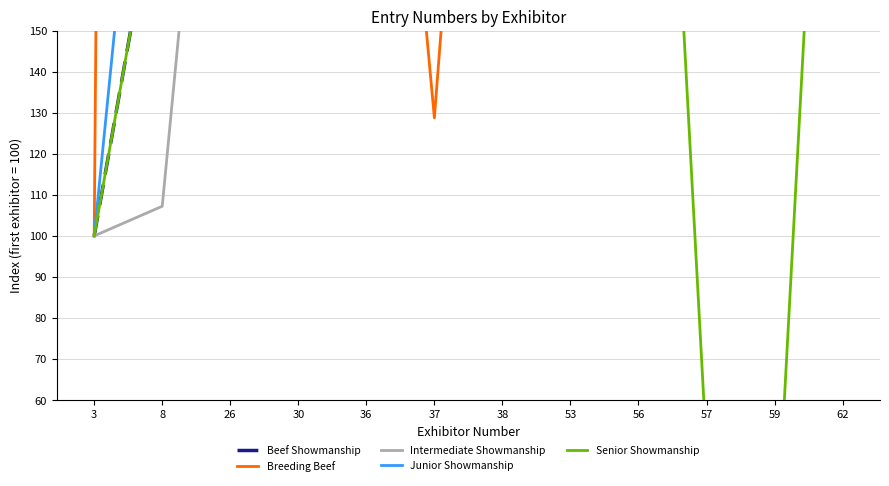

At 26, list the series in order from largest to smallest.

Breeding Beef, Junior Showmanship, Intermediate Showmanship, Beef Showmanship, Senior Showmanship